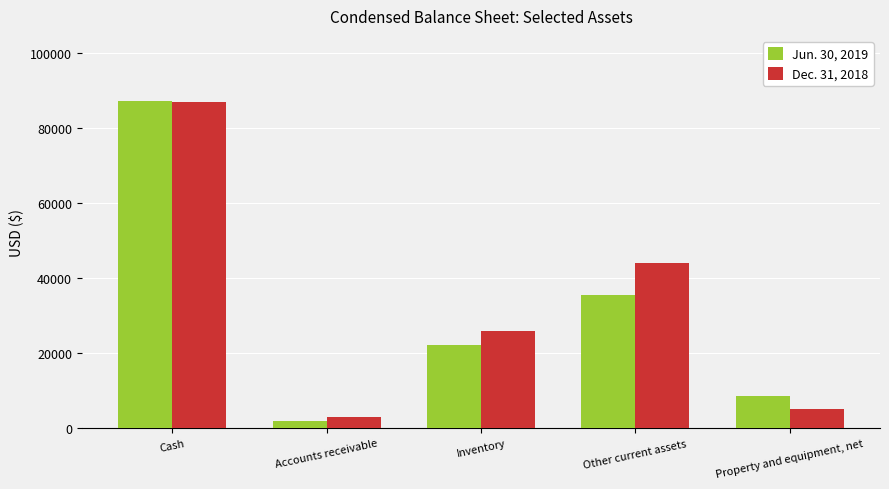

What is the value of the Dec. 31, 2018 bar at the 4th from the left?

43883